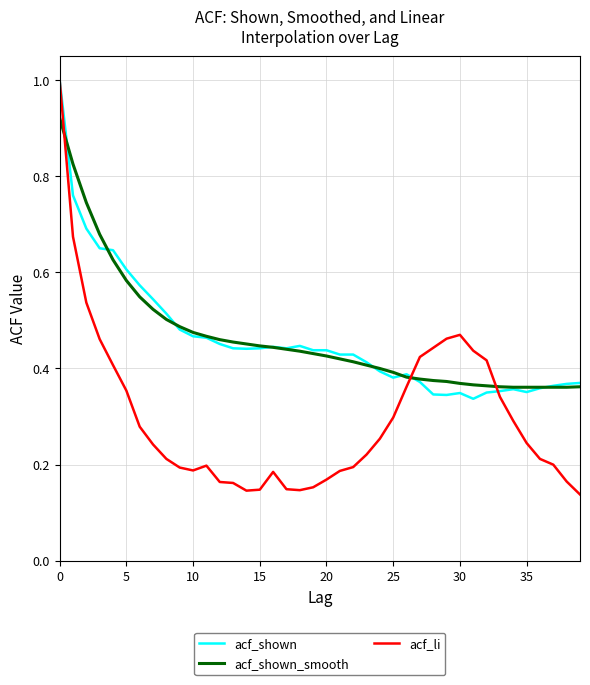

What is the greatest value displayed?

1.0